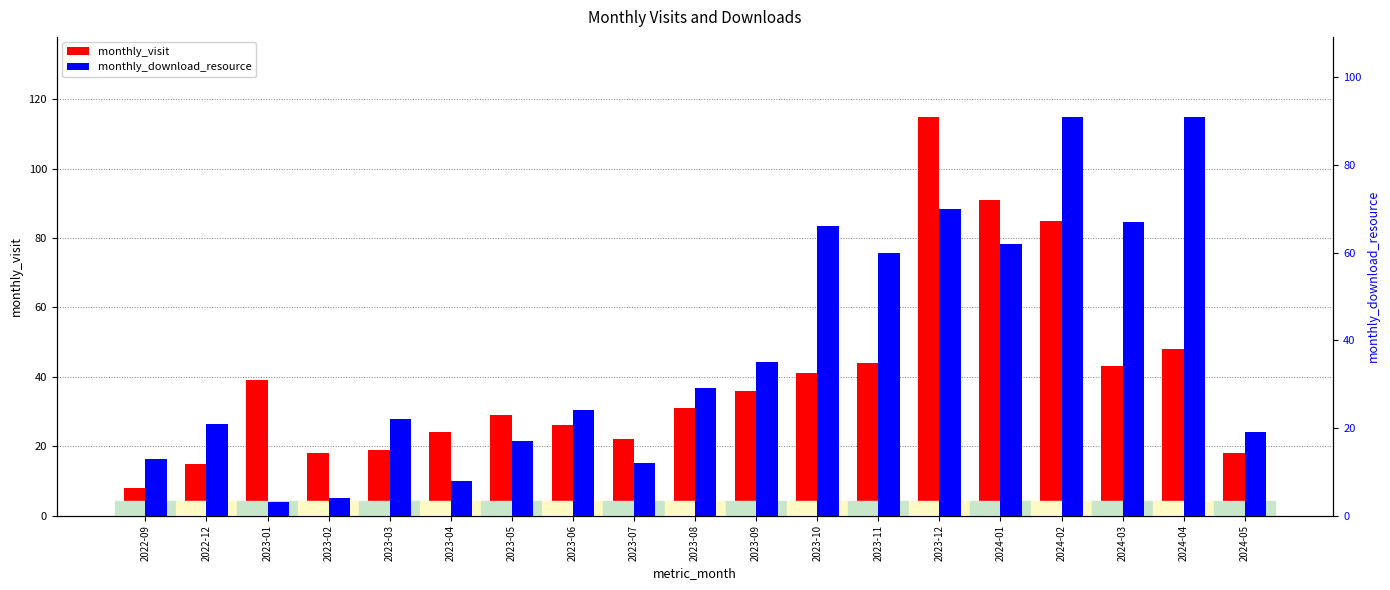

What are all the series names shown in the legend?

monthly_visit, monthly_download_resource